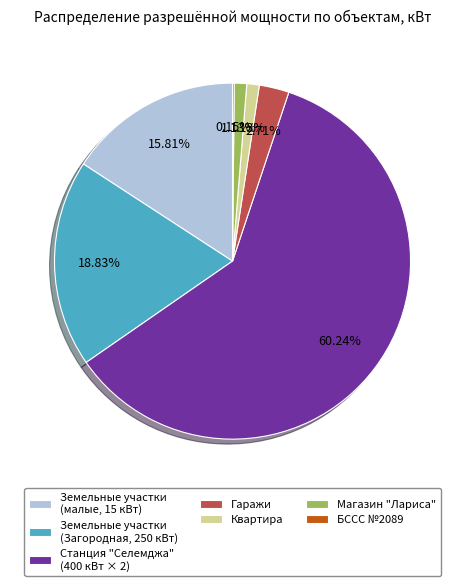

Does Станция "Селемджа" (400 кВт × 2) represent more than half of the total?

Yes